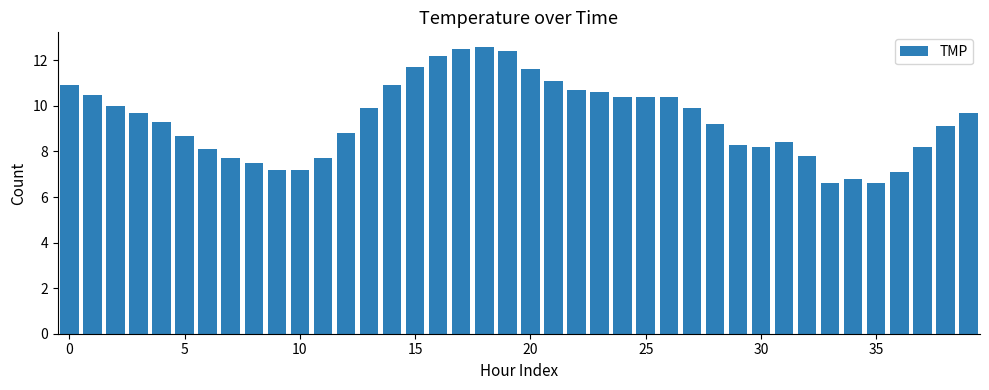

What is the difference between the maximum and minimum values?

6.0